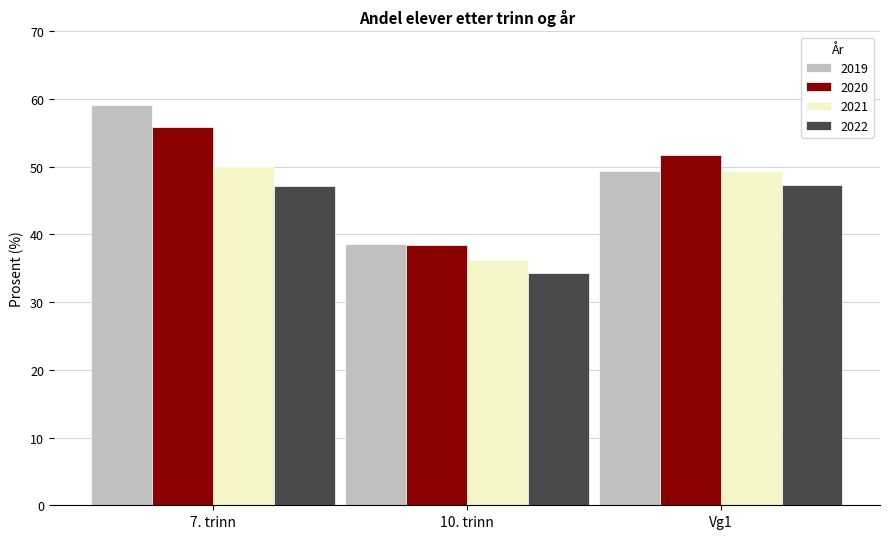

How many data points does each series have?

3